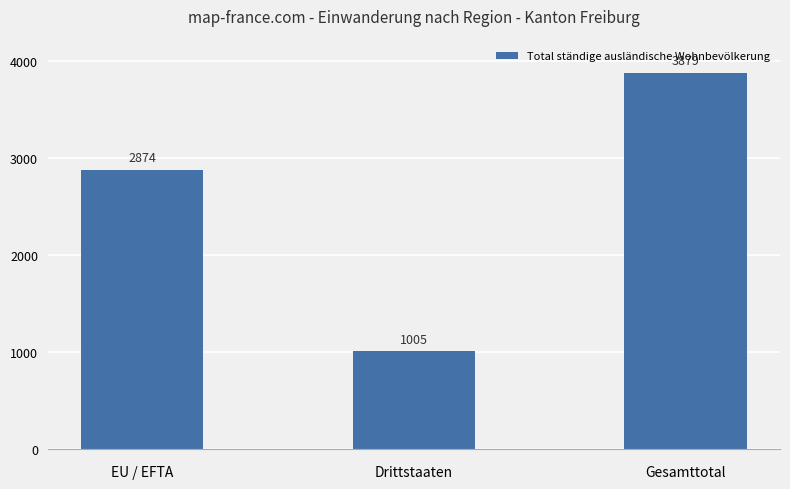

At which label is the value closest to 2442?

EU / EFTA